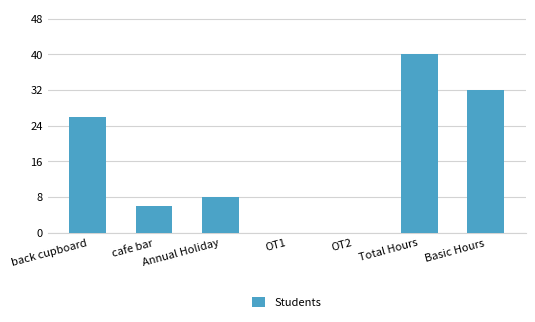

Where does the data first go above 8?

back cupboard